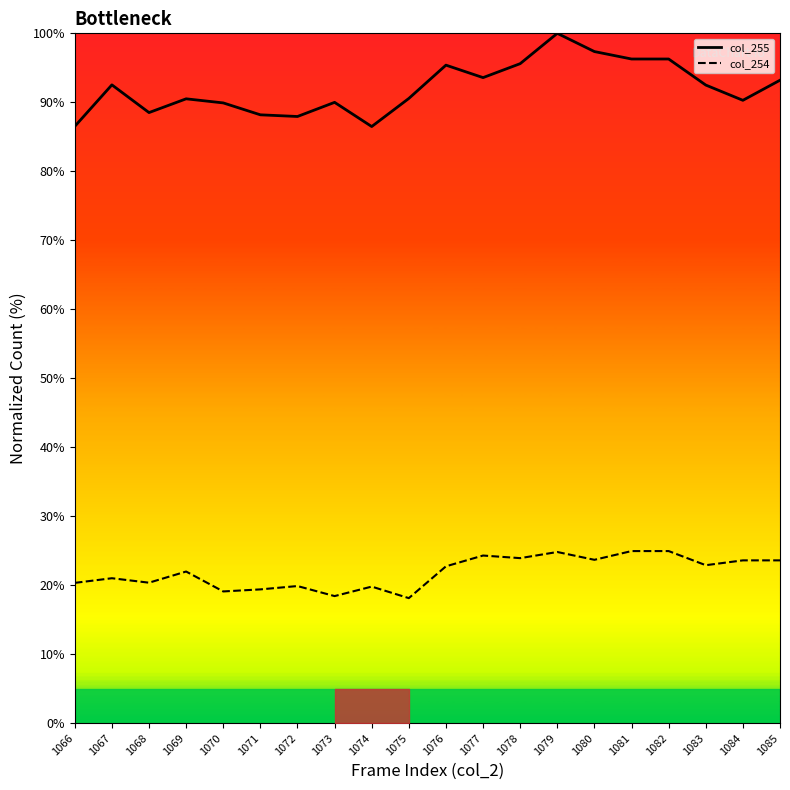

Reading left to right, transcribe all the data shown in this chart.

col_255: 1066=86.5	1067=92.5	1068=88.5	1069=90.5	1070=89.9	1071=88.2	1072=87.9	1073=90.0	1074=86.5	1075=90.6	1076=95.4	1077=93.6	1078=95.6	1079=100.0	1080=97.4	1081=96.3	1082=96.3	1083=92.5	1084=90.3	1085=93.2
col_254: 1066=20.3	1067=21.0	1068=20.4	1069=22.0	1070=19.1	1071=19.4	1072=19.9	1073=18.4	1074=19.8	1075=18.1	1076=22.7	1077=24.3	1078=23.9	1079=24.8	1080=23.7	1081=24.9	1082=24.9	1083=22.9	1084=23.6	1085=23.6